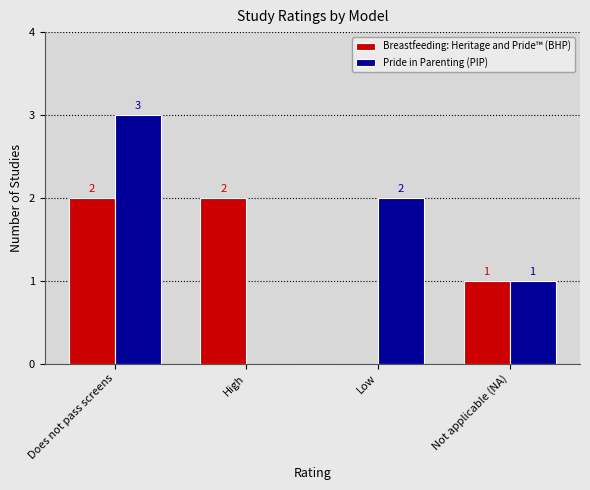

What is the approximate value of Breastfeeding: Heritage and Pride™ (BHP) at Not applicable (NA)?

1